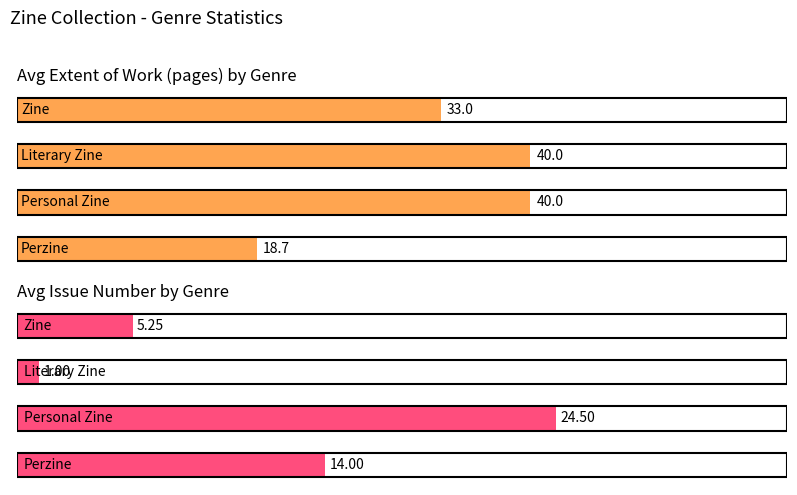

Between Perzine (avg extent) and Literary Zine (avg extent), which is larger?

Literary Zine (avg extent)